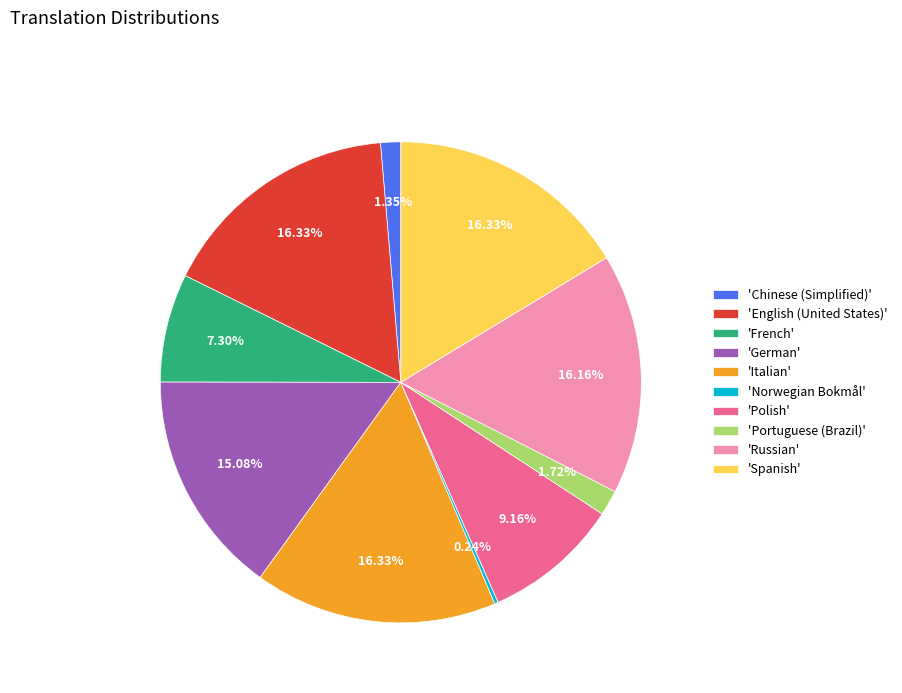

Which has a higher value, 'Russian' or 'French'?

'Russian'